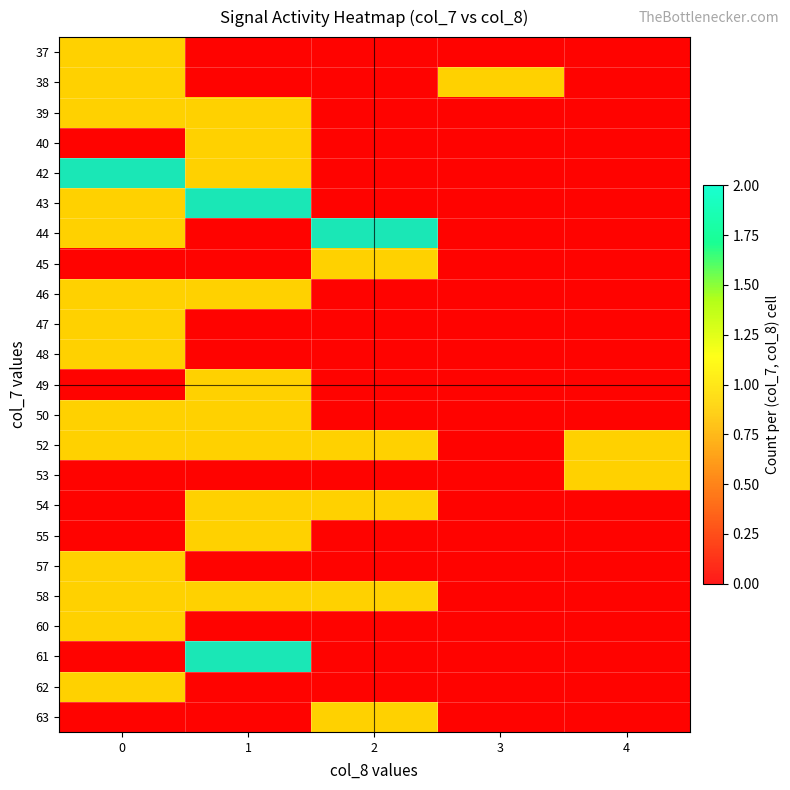

How many 52 values are between 1 and 2?

4